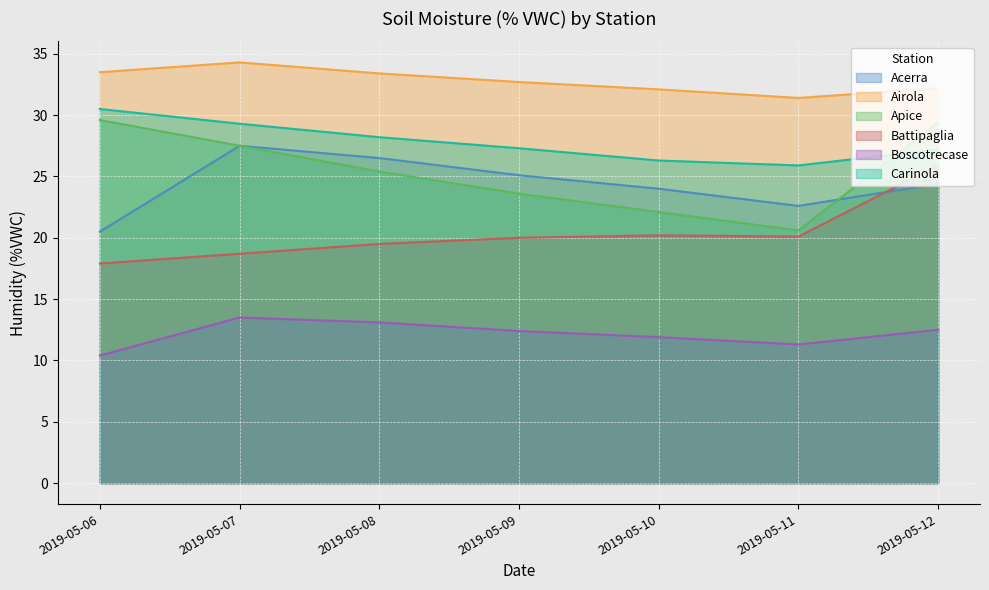

Is the value of Battipaglia at 2019-05-12 greater than the value of Boscotrecase at 2019-05-07?

Yes